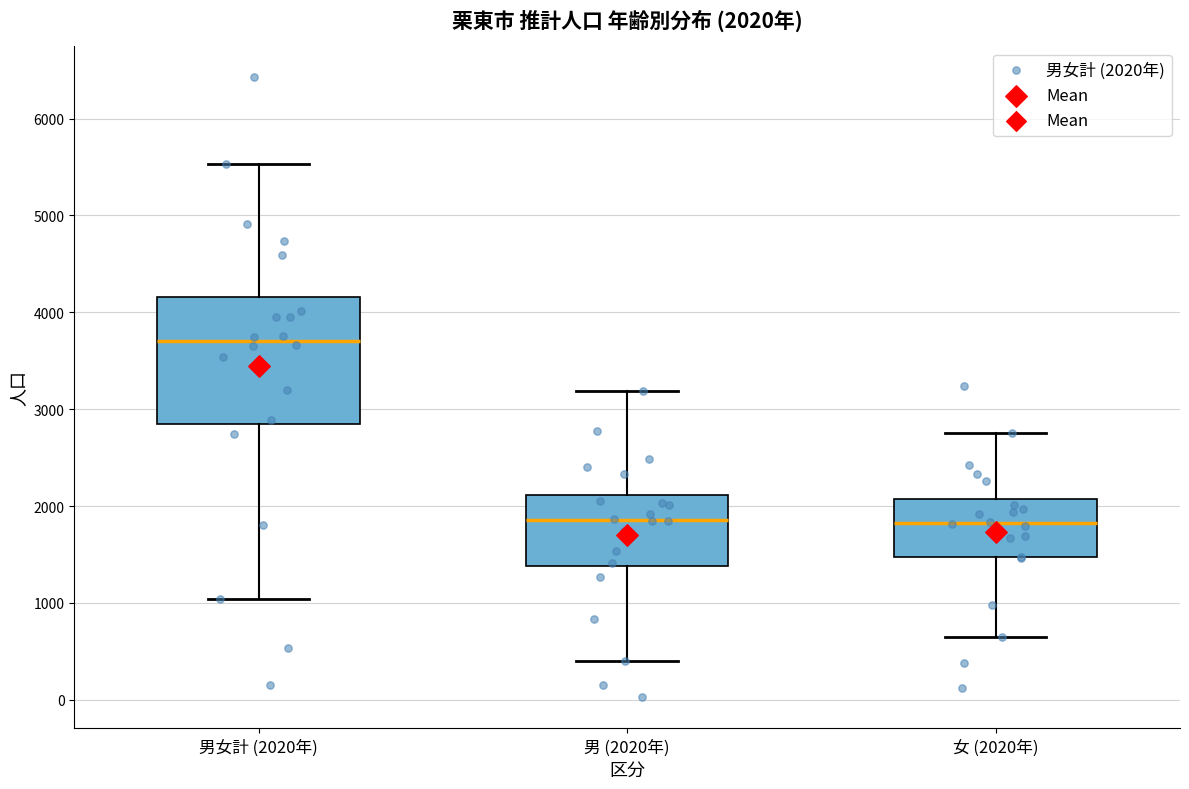

Which box is the tallest, from its lower edge to its upper edge?

男女計 (2020年)